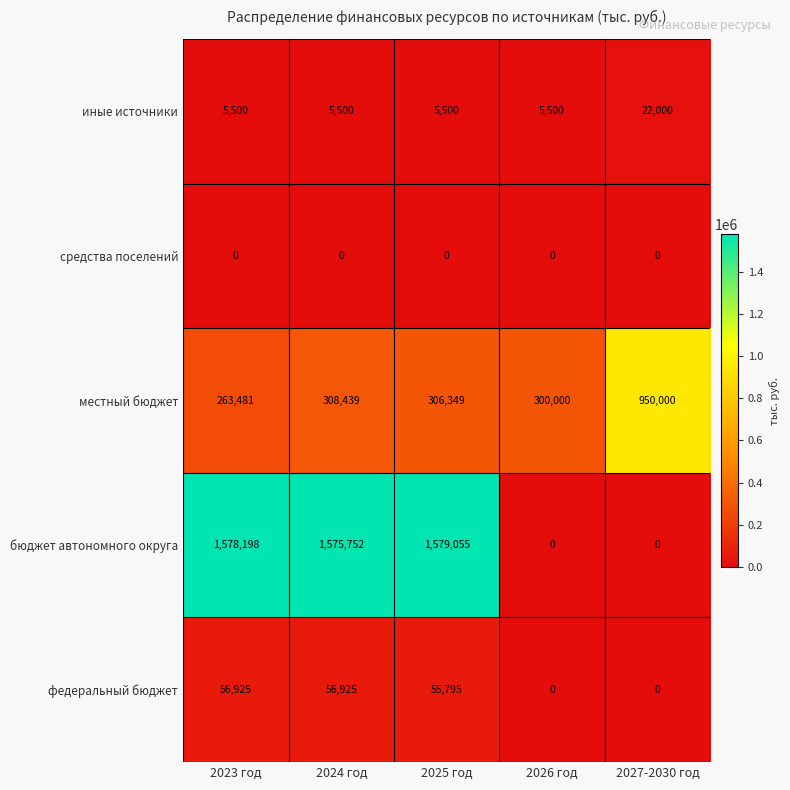

True or false: федеральный бюджет has a value of 56925 at 2023 год.

True